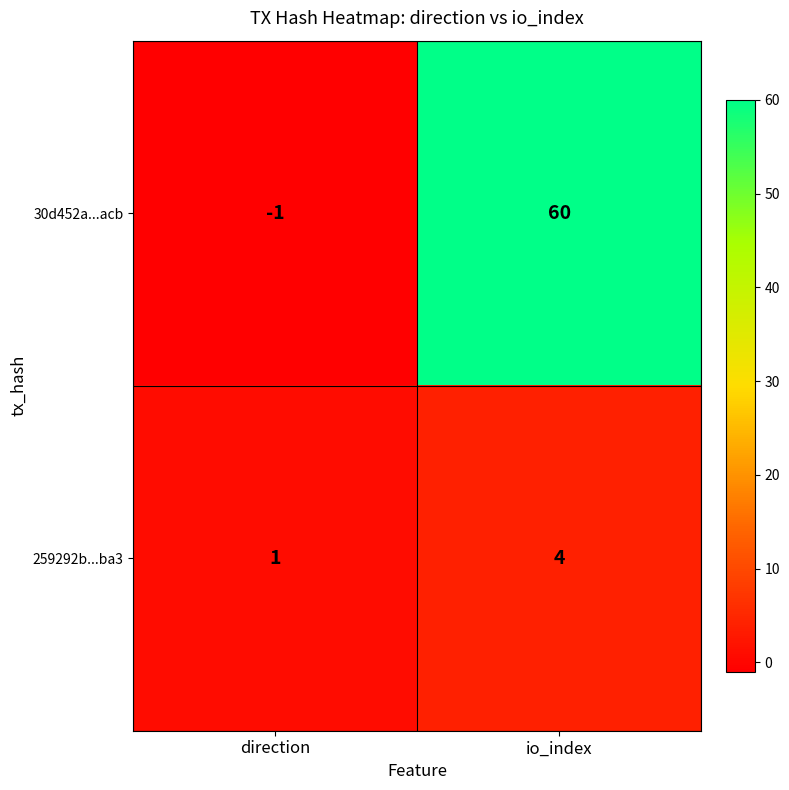

Which category has the highest value in the 30d452a...acb series?

io_index